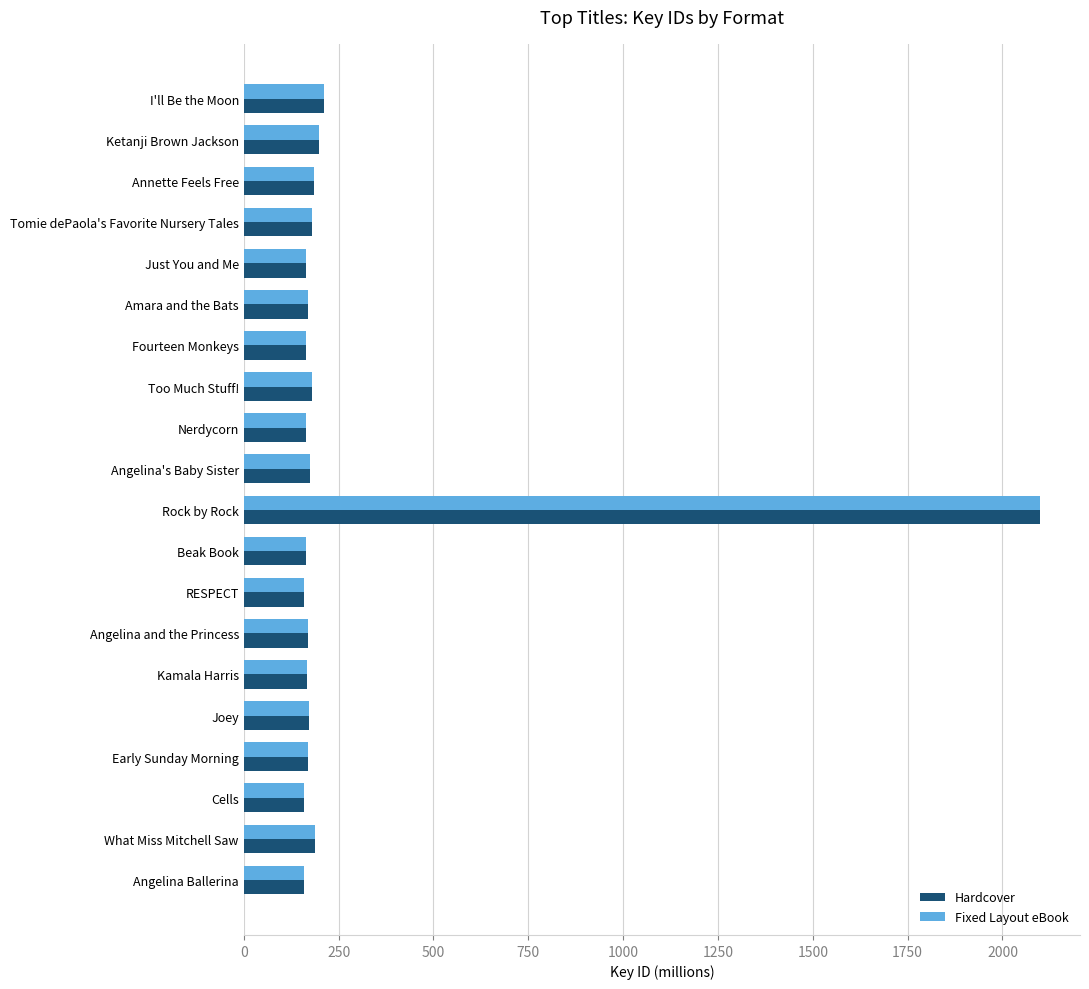

At which category is the sum across all series the highest?

Rock by Rock